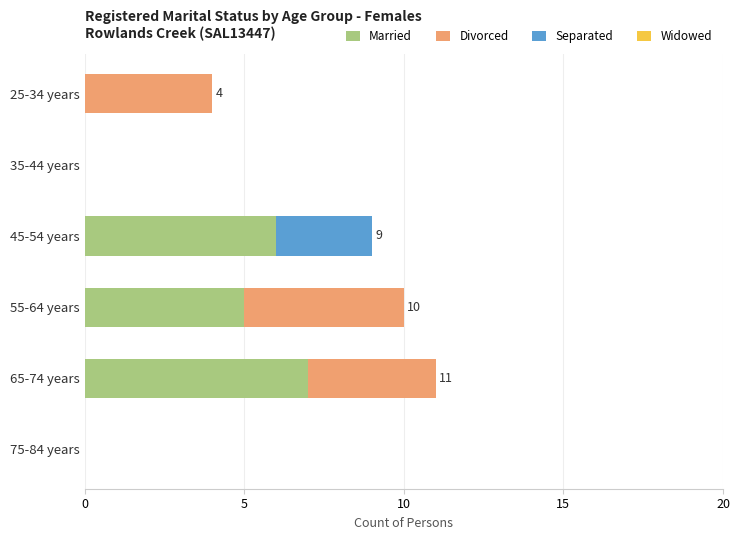

What is the maximum value for Married?

7